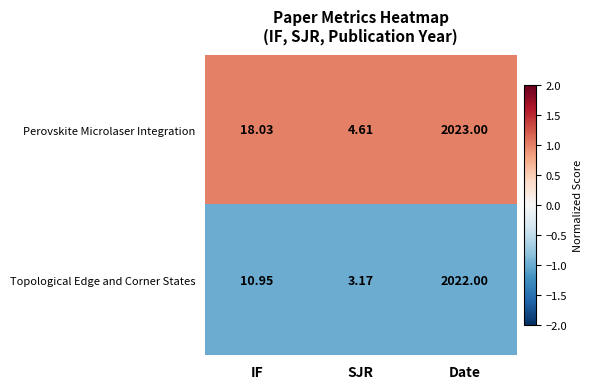

At which category does the chart reach its peak across all series?

Date